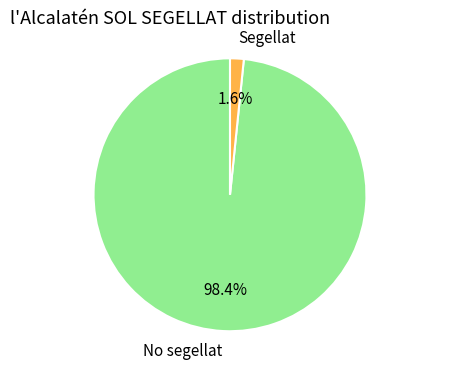

To the nearest percent, what is the average slice percentage?

50%